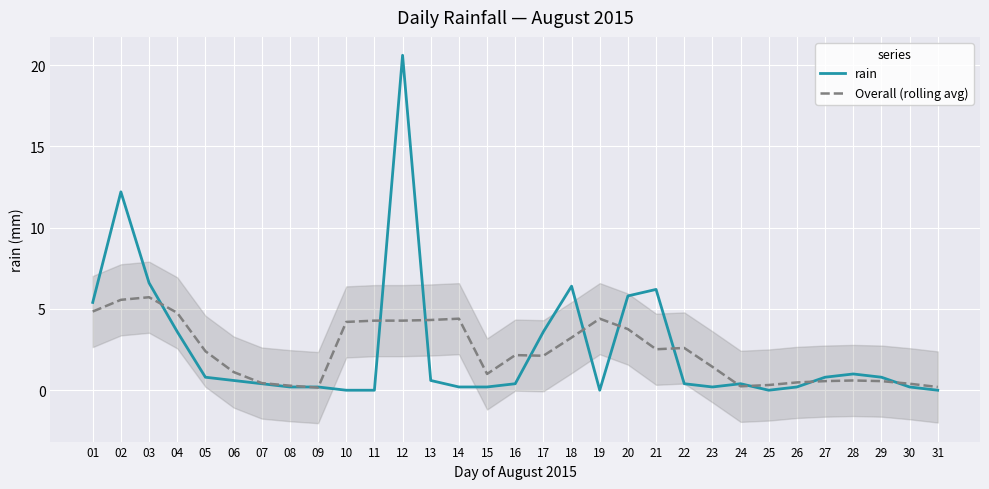

At 31, list the series in order from largest to smallest.

Overall (rolling avg), rain